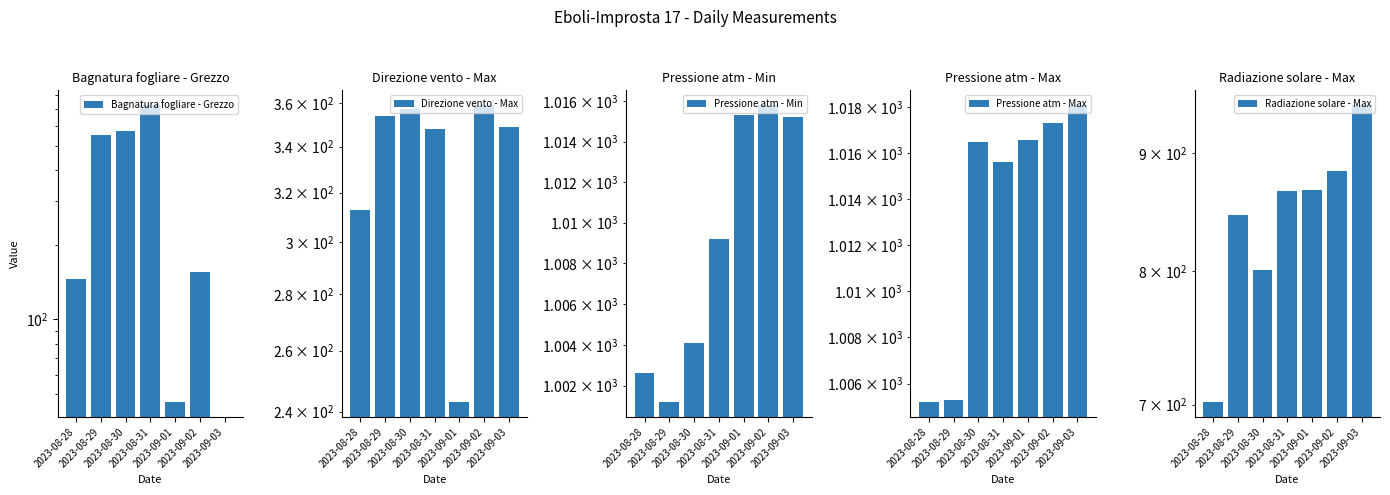

At which label does Bagnatura fogliare - Grezzo reach its peak?

2023-08-31